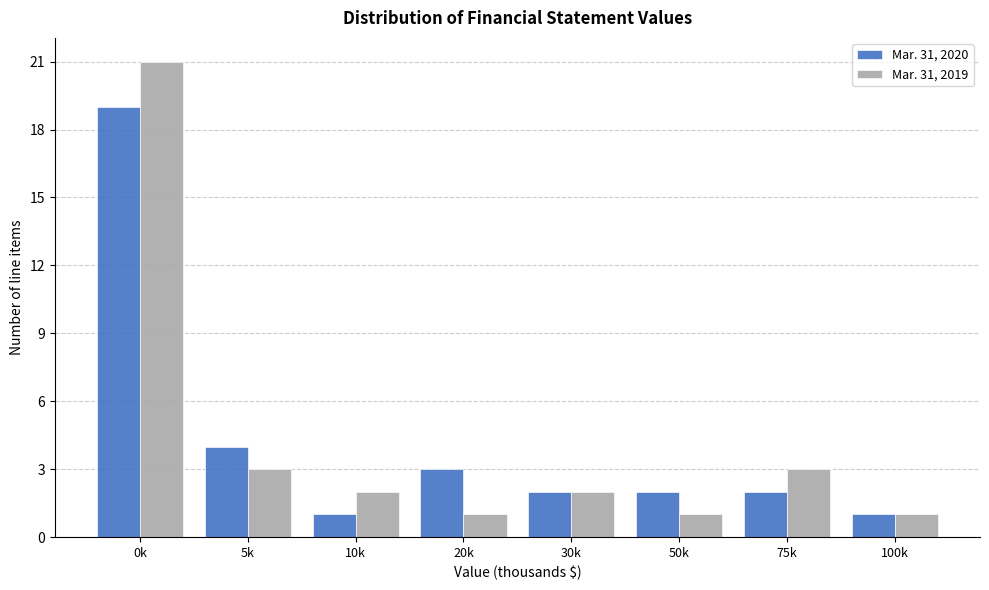

Reading left to right, list all the values displayed in this chart.

Mar. 31, 2020: 0k=19	5k=4	10k=1	20k=3	30k=2	50k=2	75k=2	100k=1
Mar. 31, 2019: 0k=21	5k=3	10k=2	20k=1	30k=2	50k=1	75k=3	100k=1